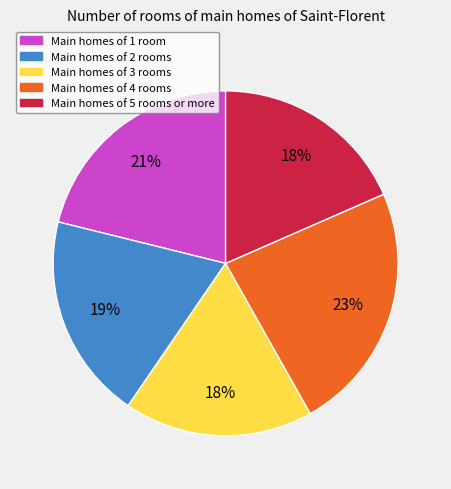

Is there a majority slice in this chart?

No